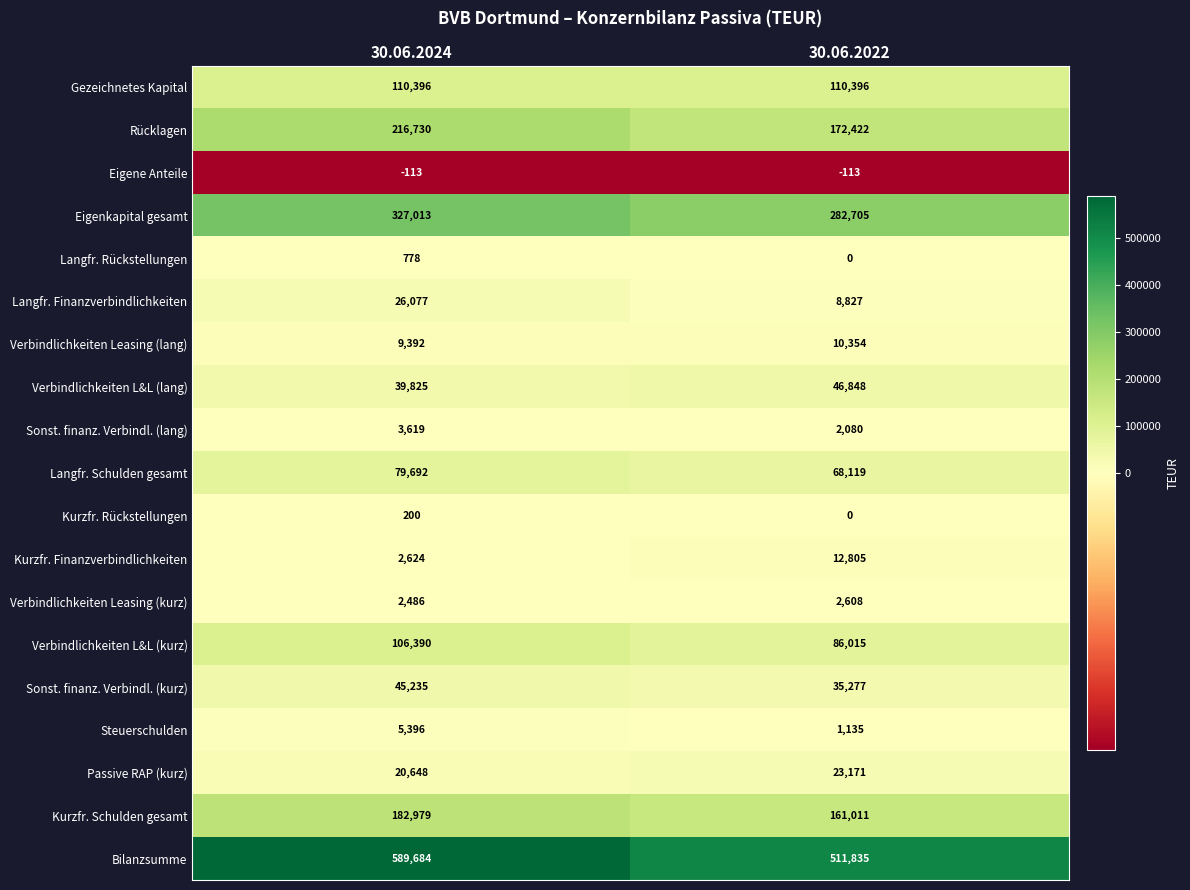

What is the total value across all series at 30.06.2024?

1769051